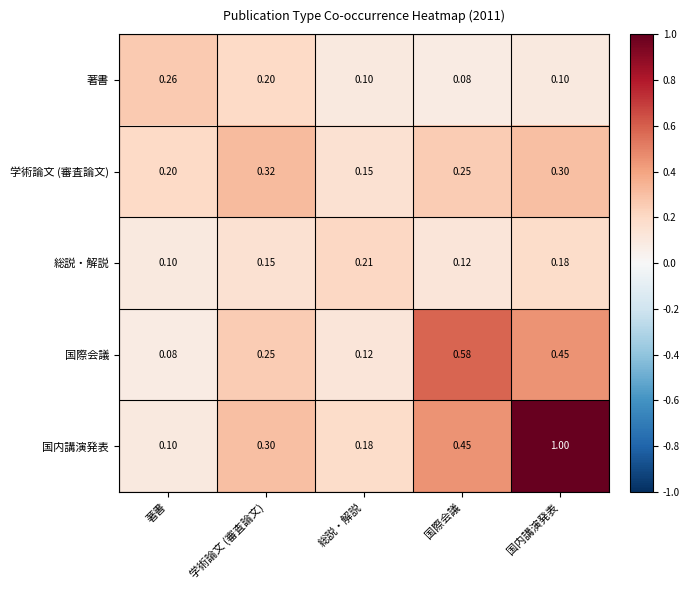

At which category is the sum across all series the highest?

国内講演発表